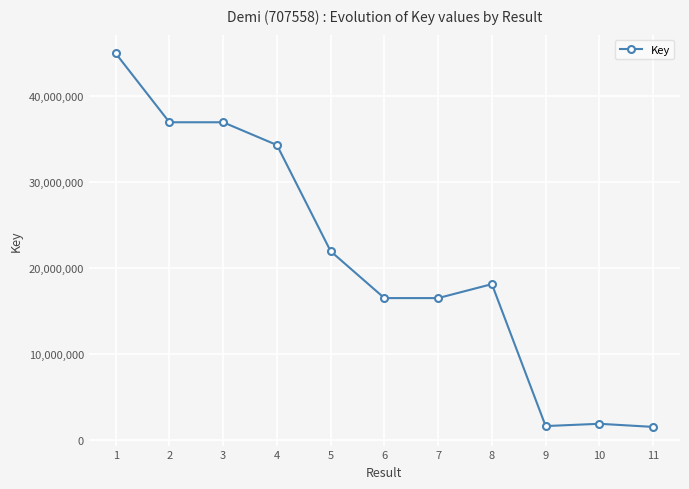

At which label does the data first exceed 18145886?

1